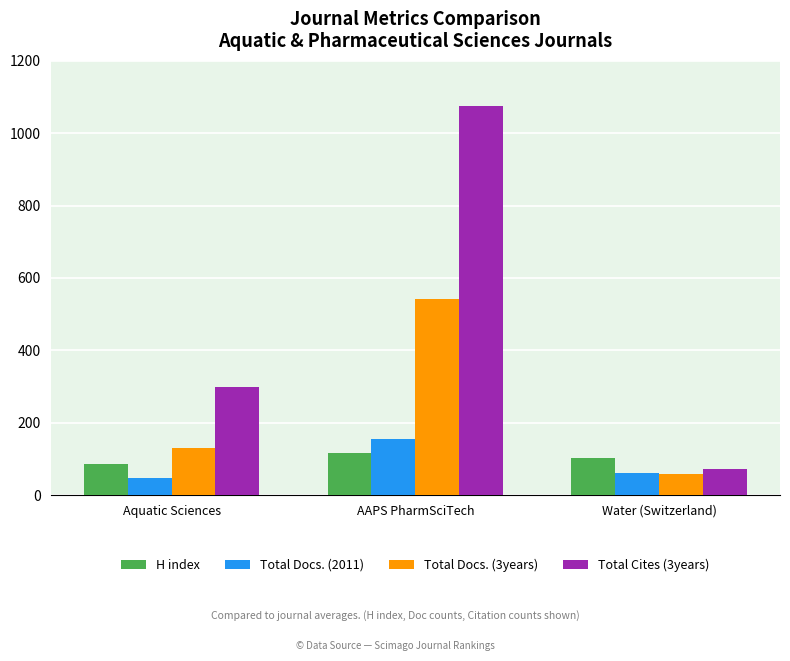

List the labels in order of Total Docs. (3years) value, largest first.

AAPS PharmSciTech, Aquatic Sciences, Water (Switzerland)